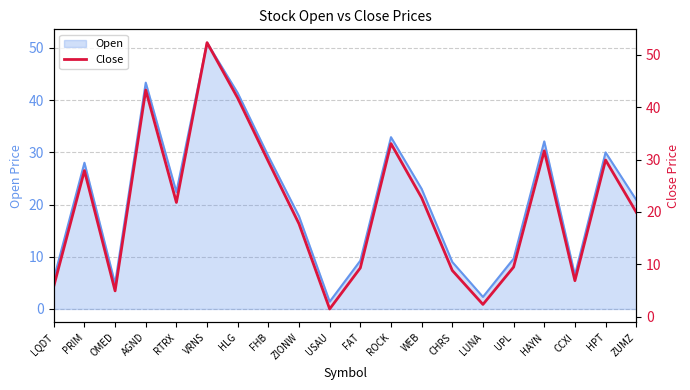

What is the smallest value displayed?

1.4